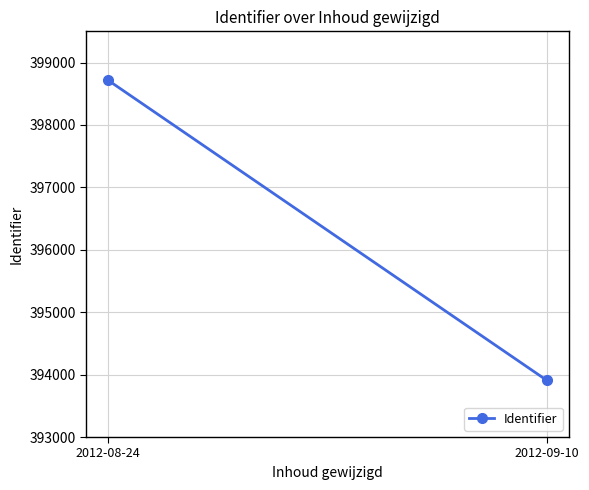

What is the difference between the maximum and minimum values?

4807